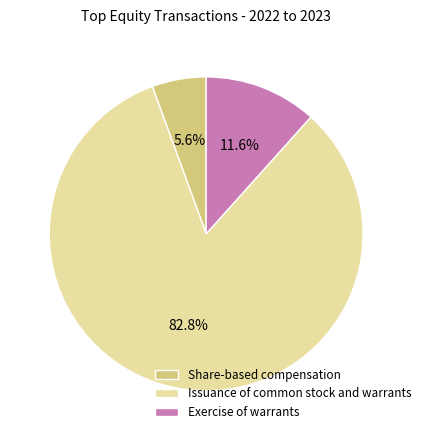

The Issuance of common stock and warrants slice represents 83% of the pie. True or false?

True